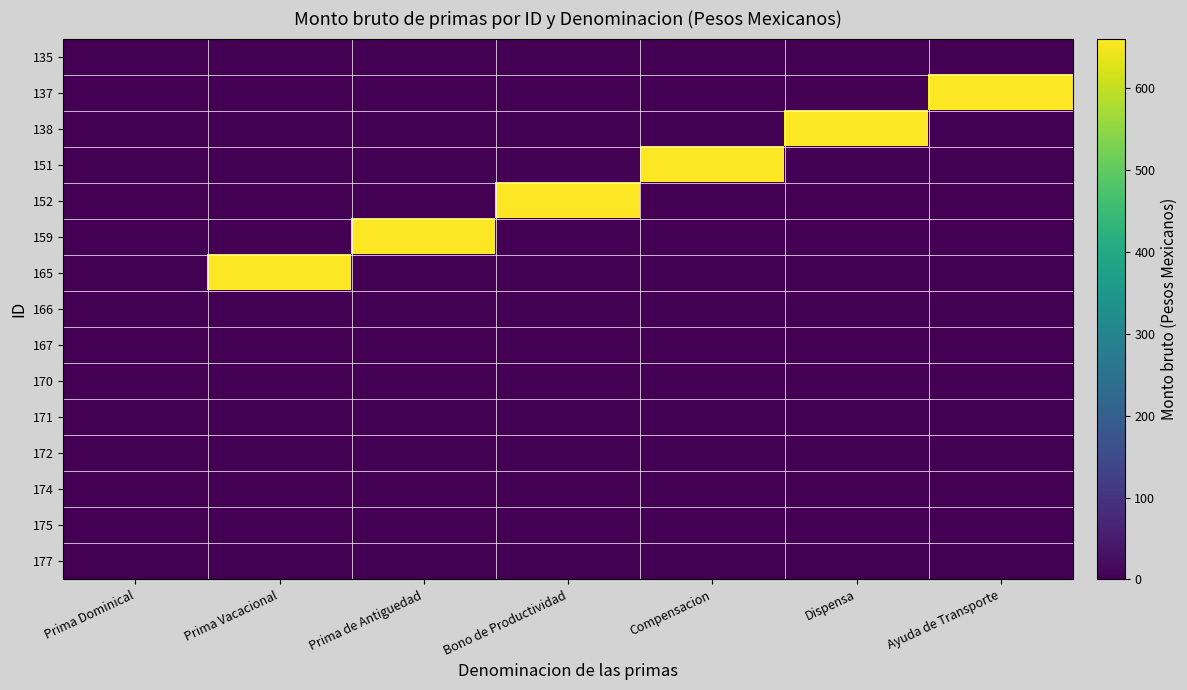

Which label corresponds to the largest value in the chart?

Ayuda de Transporte